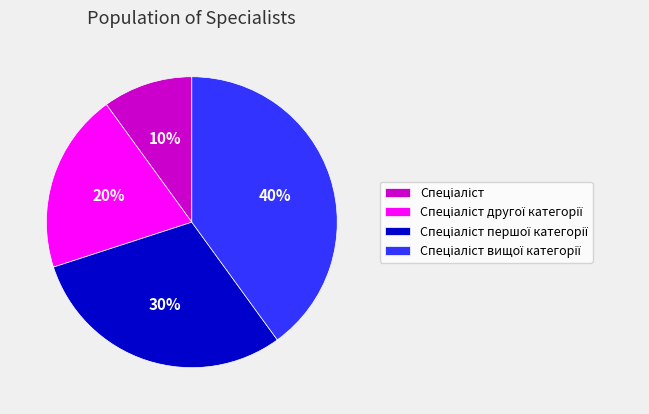

Is there a majority slice in this chart?

No